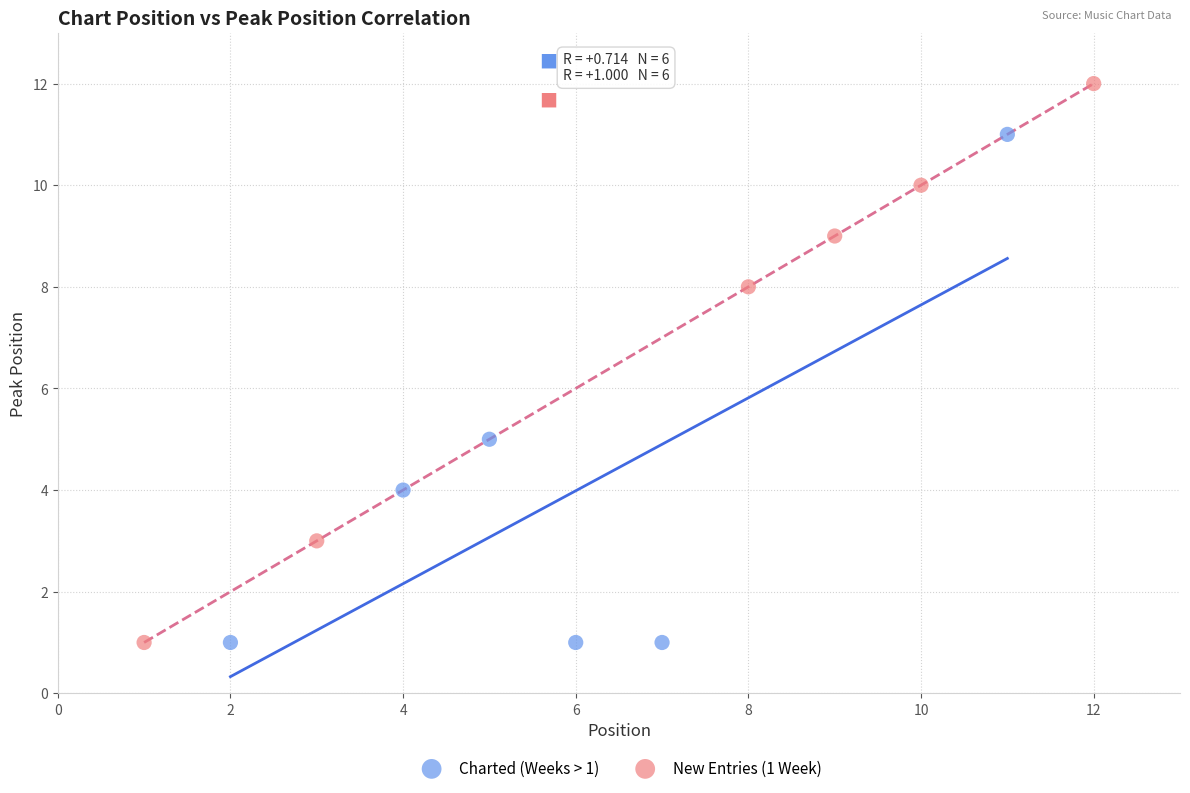

Which series contains the highest Y value?

New Entries (1 Week)